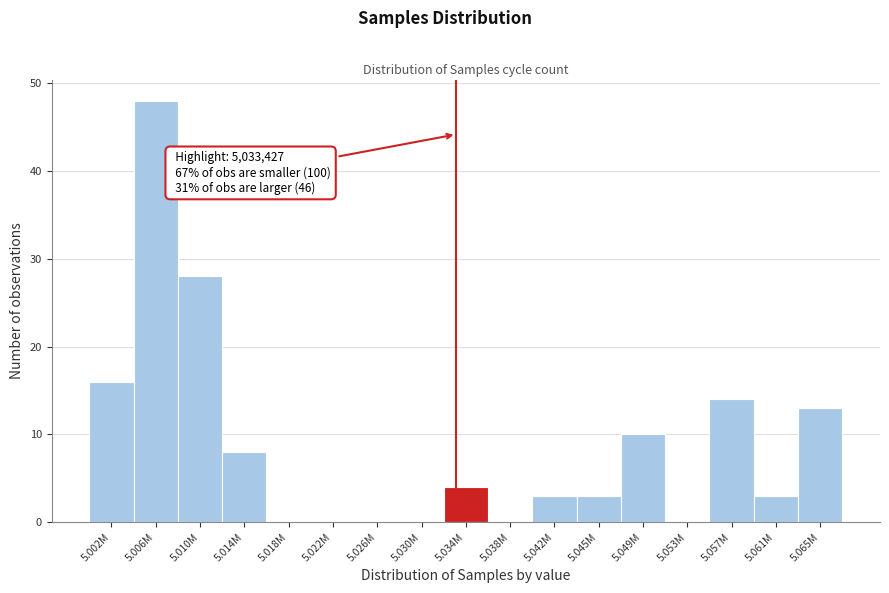

Reading left to right, transcribe all the data shown in this chart.

5.002M=16	5.006M=48	5.010M=28	5.014M=8	5.018M=0	5.022M=0	5.026M=0	5.030M=0	5.034M=4	5.038M=0	5.042M=3	5.045M=3	5.049M=10	5.053M=0	5.057M=14	5.061M=3	5.065M=13